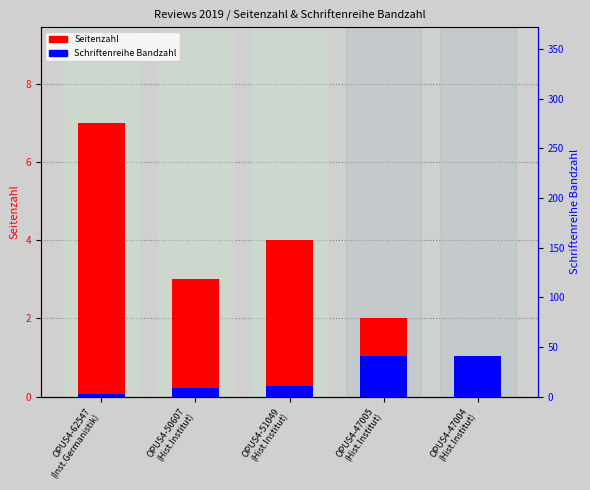

Which has a higher value, OPUS4-47004
(Hist.Institut) or OPUS4-47005
(Hist.Institut)?

OPUS4-47005
(Hist.Institut)